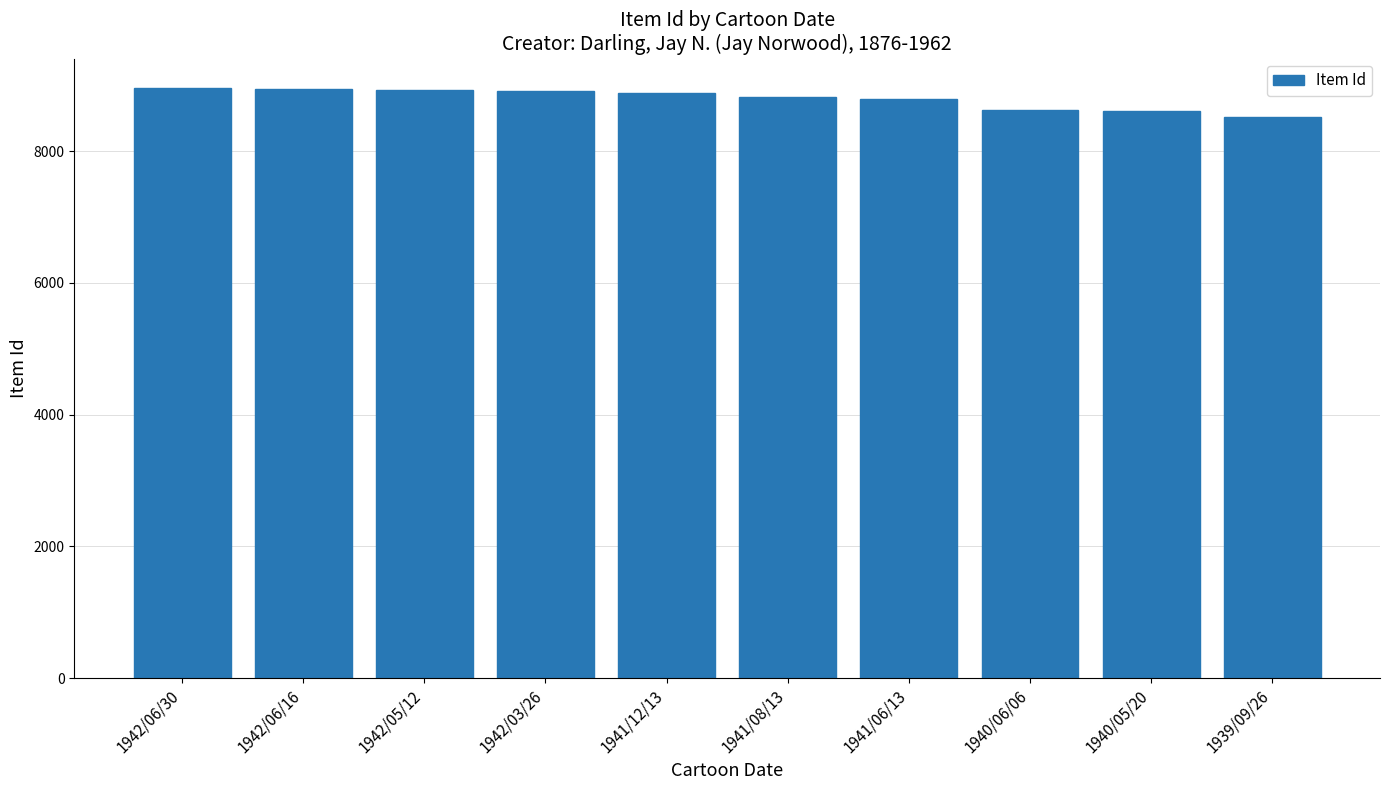

Approximately how many times larger is the value at 1940/06/06 compared to 1941/08/13?

1.0